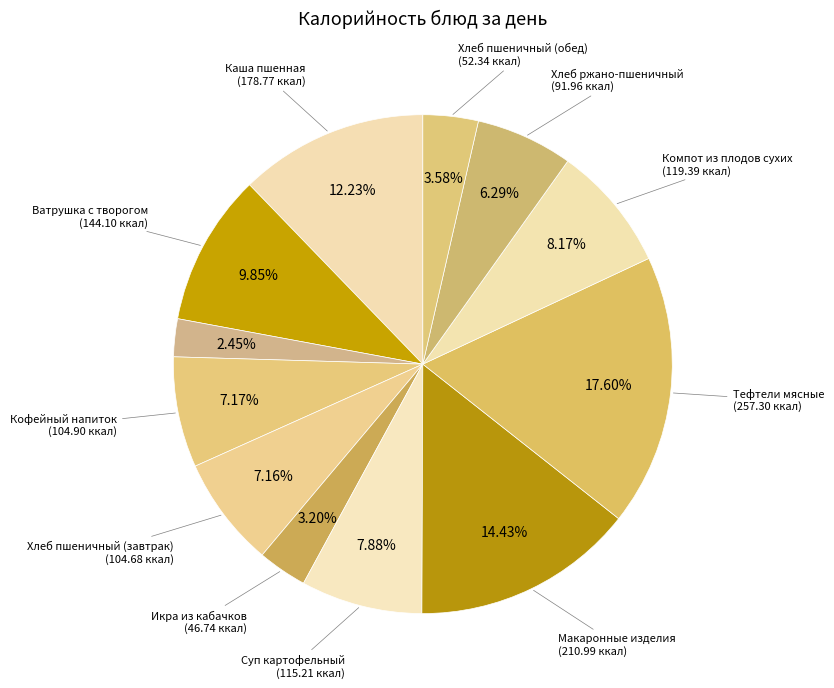

How many slices are in this pie chart?

12